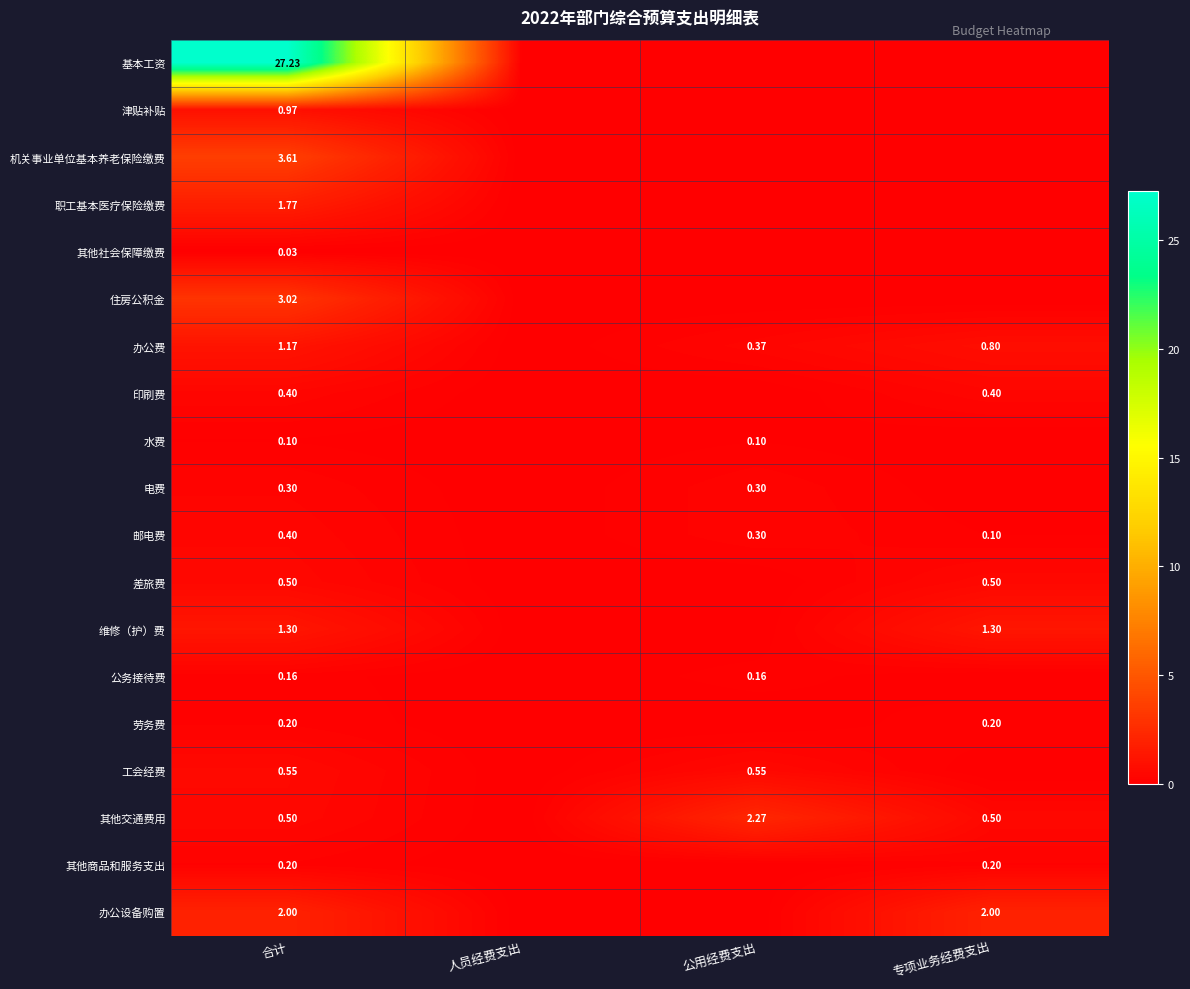

Is the value of 其他交通费用 at 专项业务经费支出 greater than the value of 办公设备购置 at 专项业务经费支出?

No